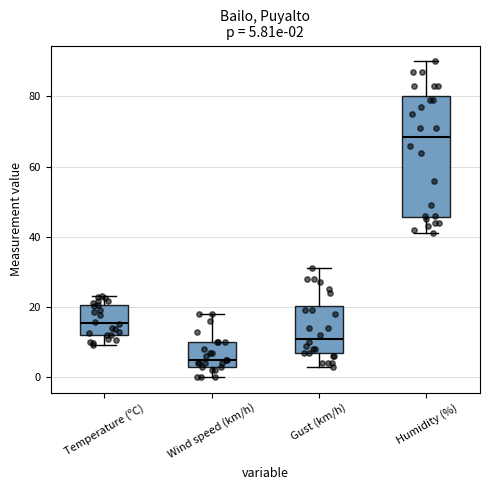

Comparing the boxes themselves (not the whiskers), which one is the tallest?

Humidity (%)